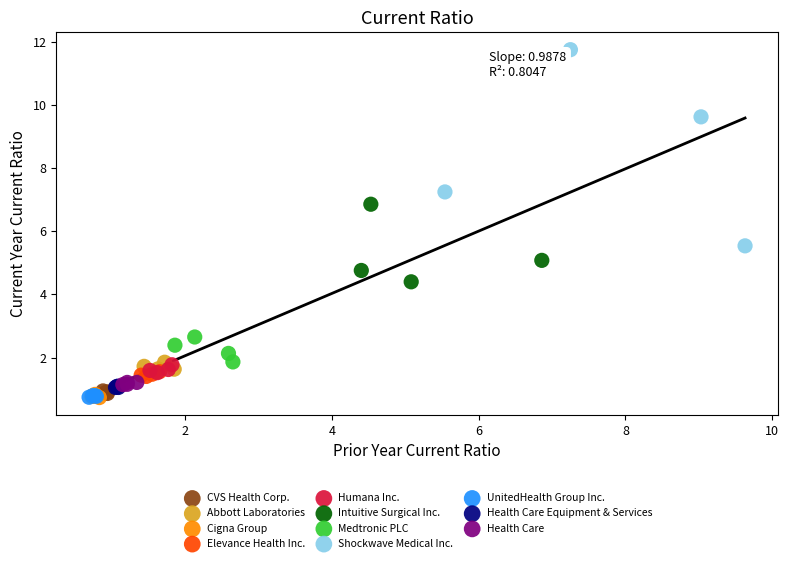

Which series has the widest spread of Y values?

Shockwave Medical Inc.